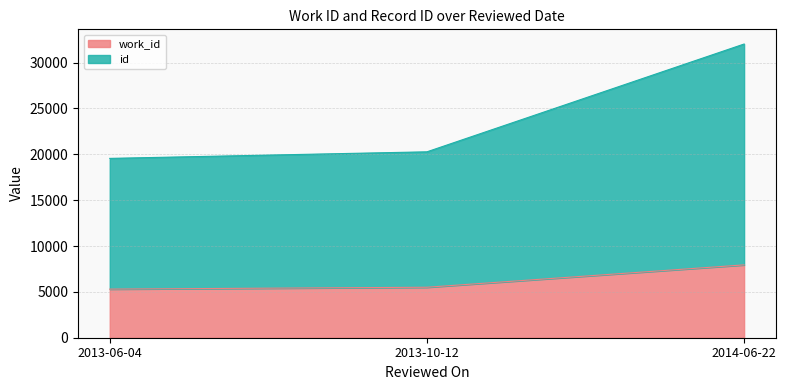

Rank the series by their average value, from lowest to highest.

work_id, id